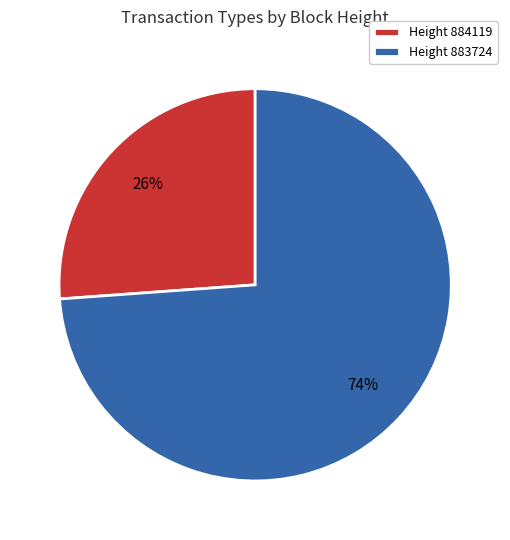

To the nearest percent, what is the average slice percentage?

50%